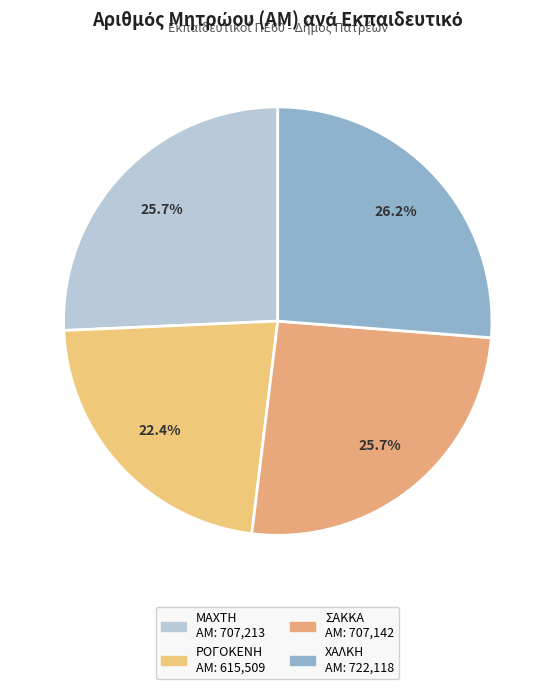

What is the largest slice in the pie chart?

ΧΑΛΚΗ ΑΛΕΞΑΝΔΡΑ
(722118)